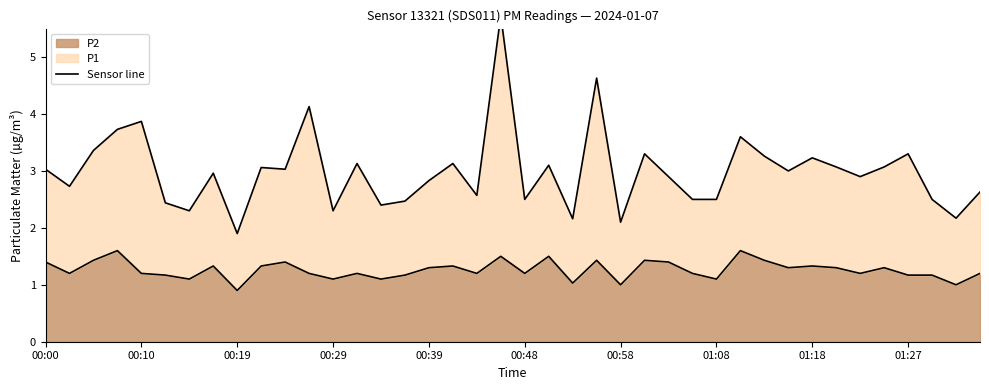

What is the sum of all P1 values?

119.5